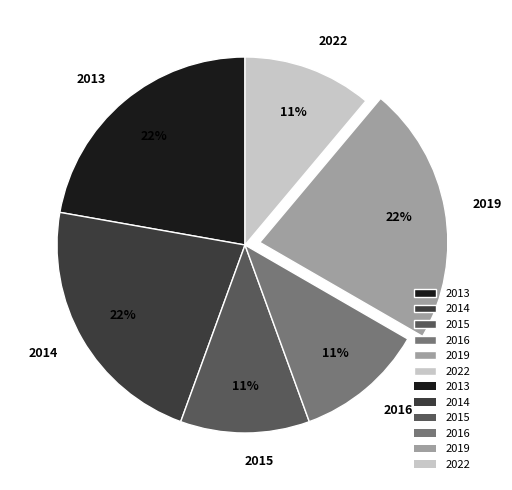

True or false: 2016 accounts for 20% of the total.

False